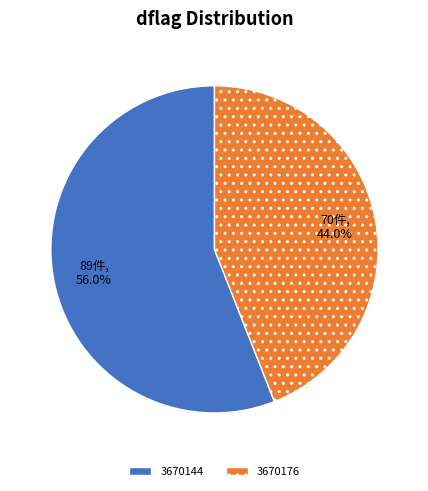

Which slice is the smallest?

3670176